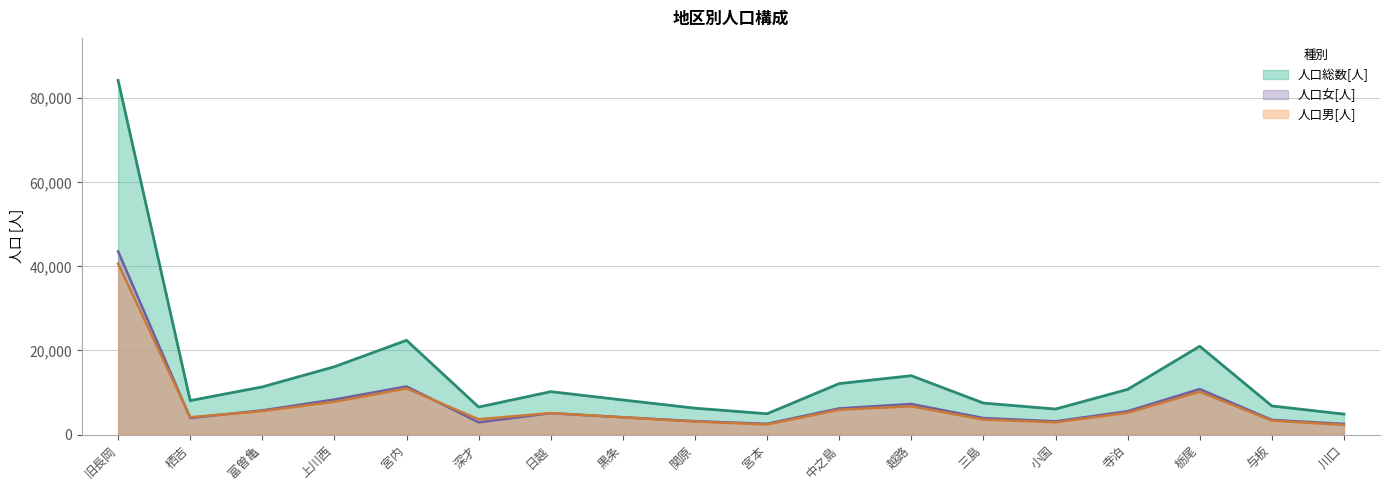

What is the greatest value displayed?

84248